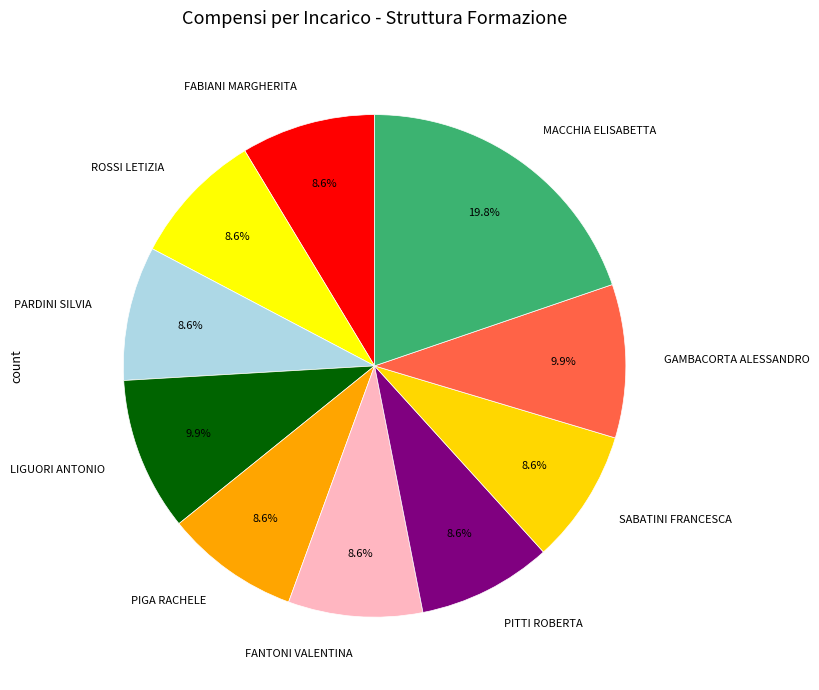

Approximately how many times larger is the value at SABATINI FRANCESCA compared to PARDINI SILVIA?

1.0